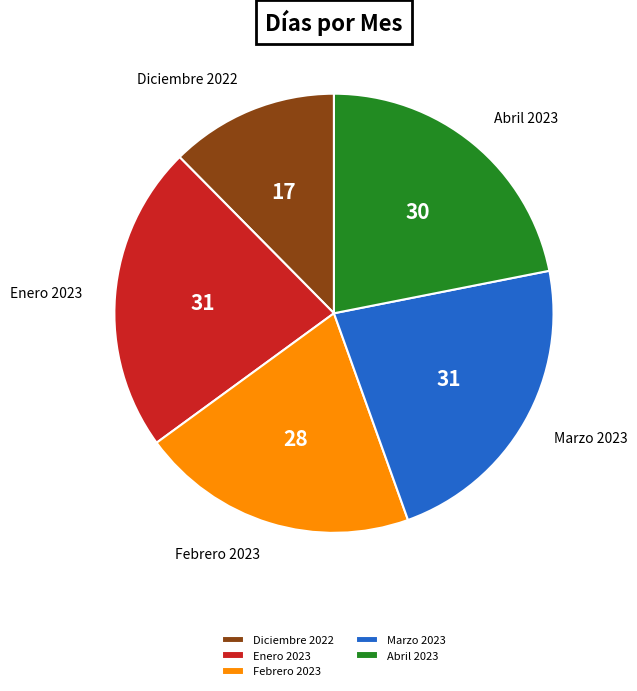

Combined, do Diciembre 2022 and Abril 2023 account for over 50%?

No